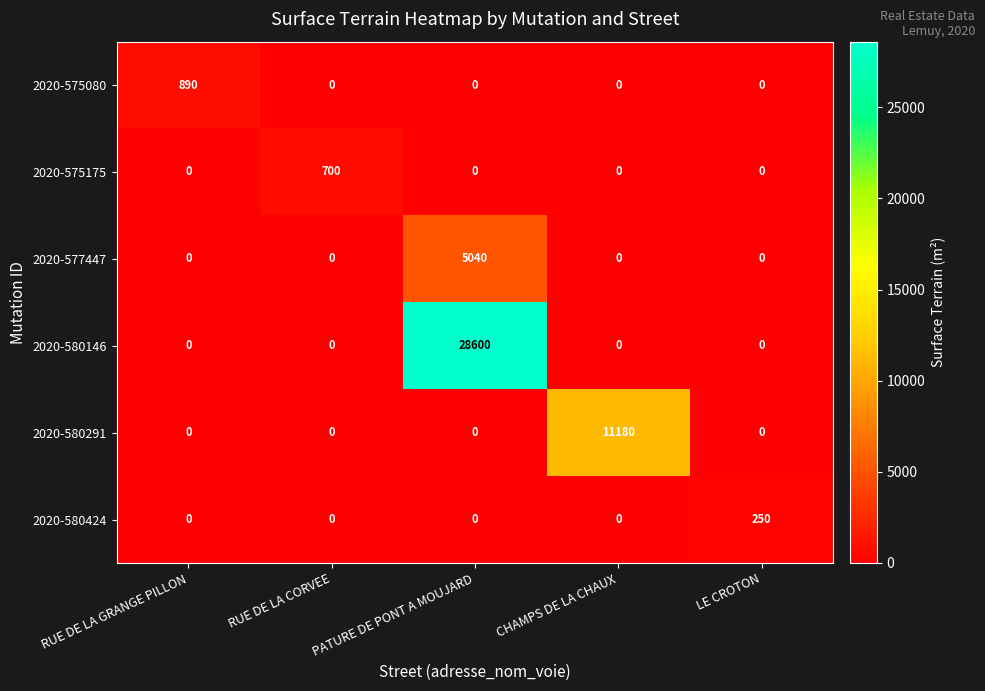

List the series in order of their peak value, lowest first.

2020-580424, 2020-575175, 2020-575080, 2020-577447, 2020-580291, 2020-580146